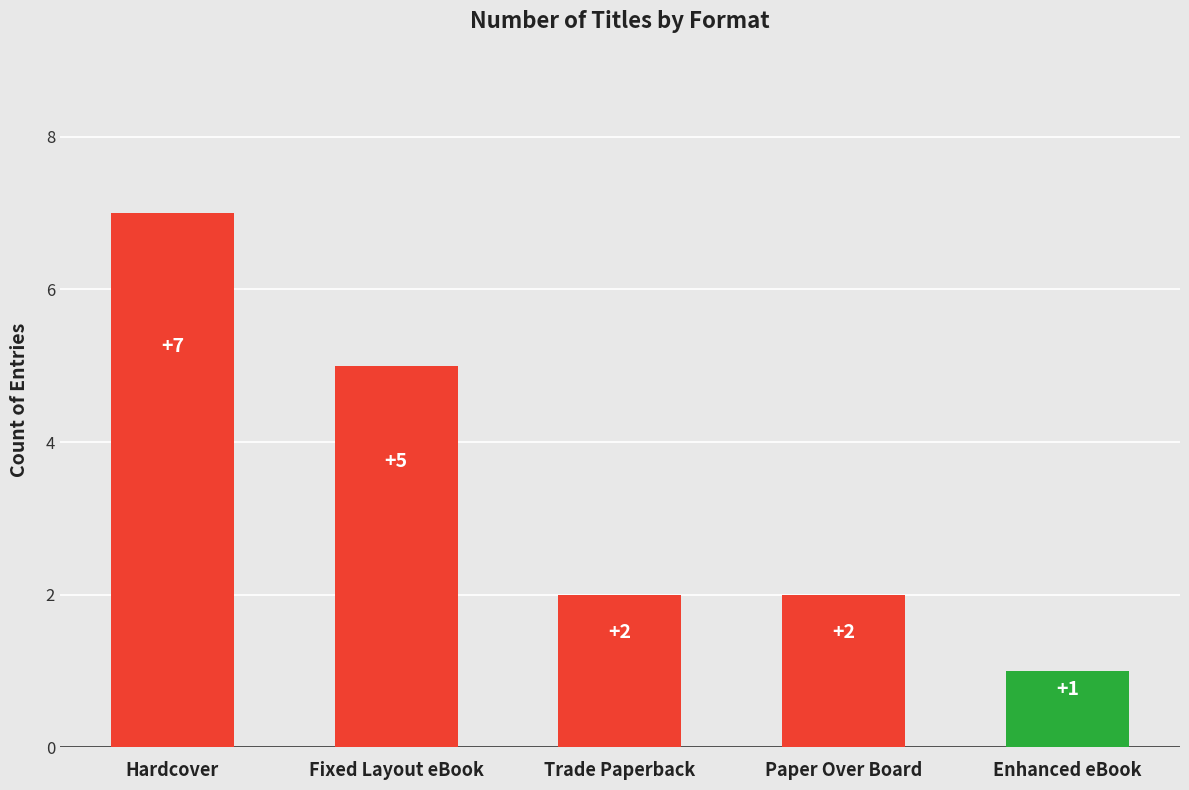

Reading left to right, transcribe all the data shown in this chart.

Hardcover=7	Fixed Layout eBook=5	Trade Paperback=2	Paper Over Board=2	Enhanced eBook=1